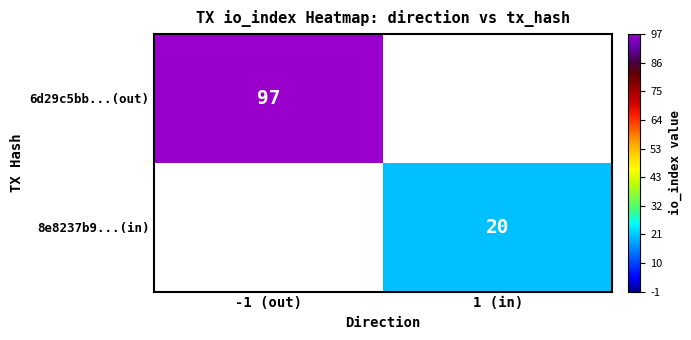

What is the greatest value displayed?

97.0